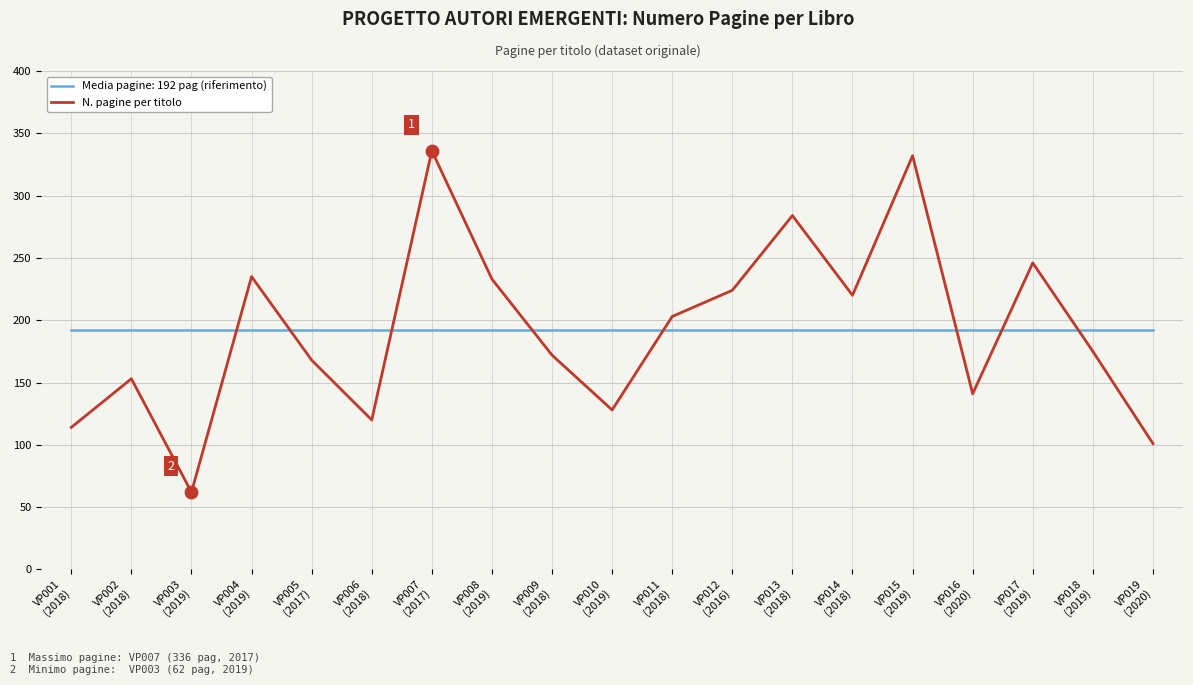

After their last crossing, which series has the higher values: Media pagine: 192 pag (riferimento) or N. pagine per titolo?

Media pagine: 192 pag (riferimento)